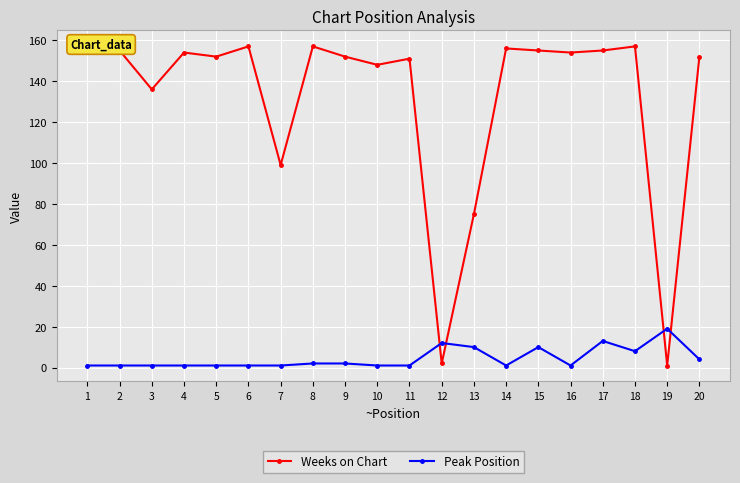

True or false: Peak Position has more than 1 interior local peaks.

True